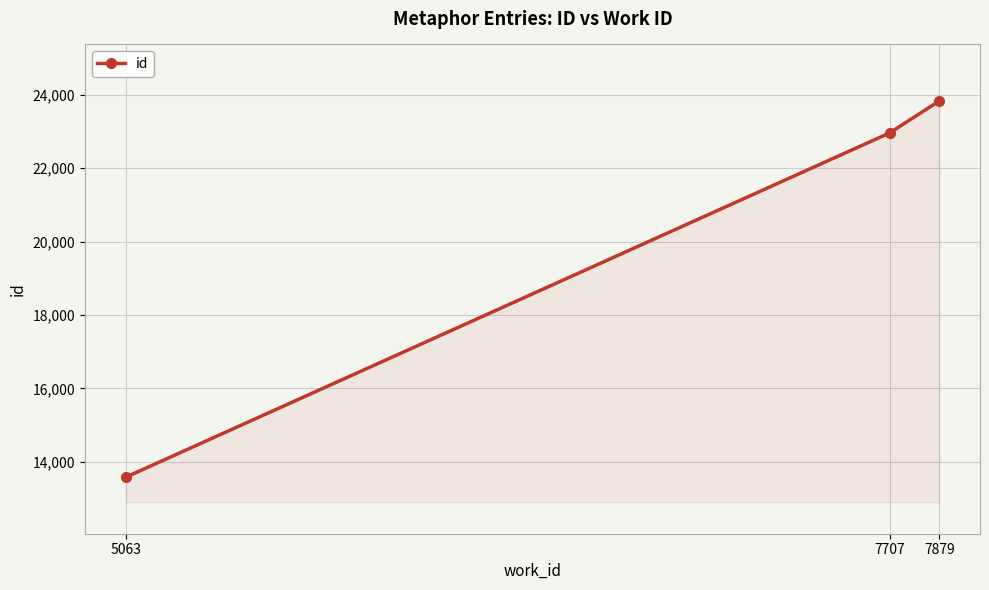

What is the maximum value shown in the chart?

23834